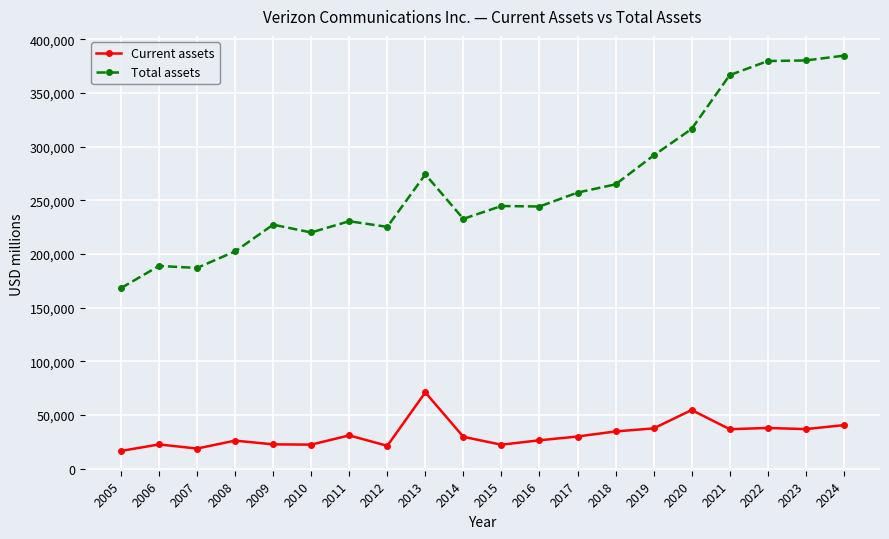

What is the value of the Total assets point at the 4th from the left?

202352